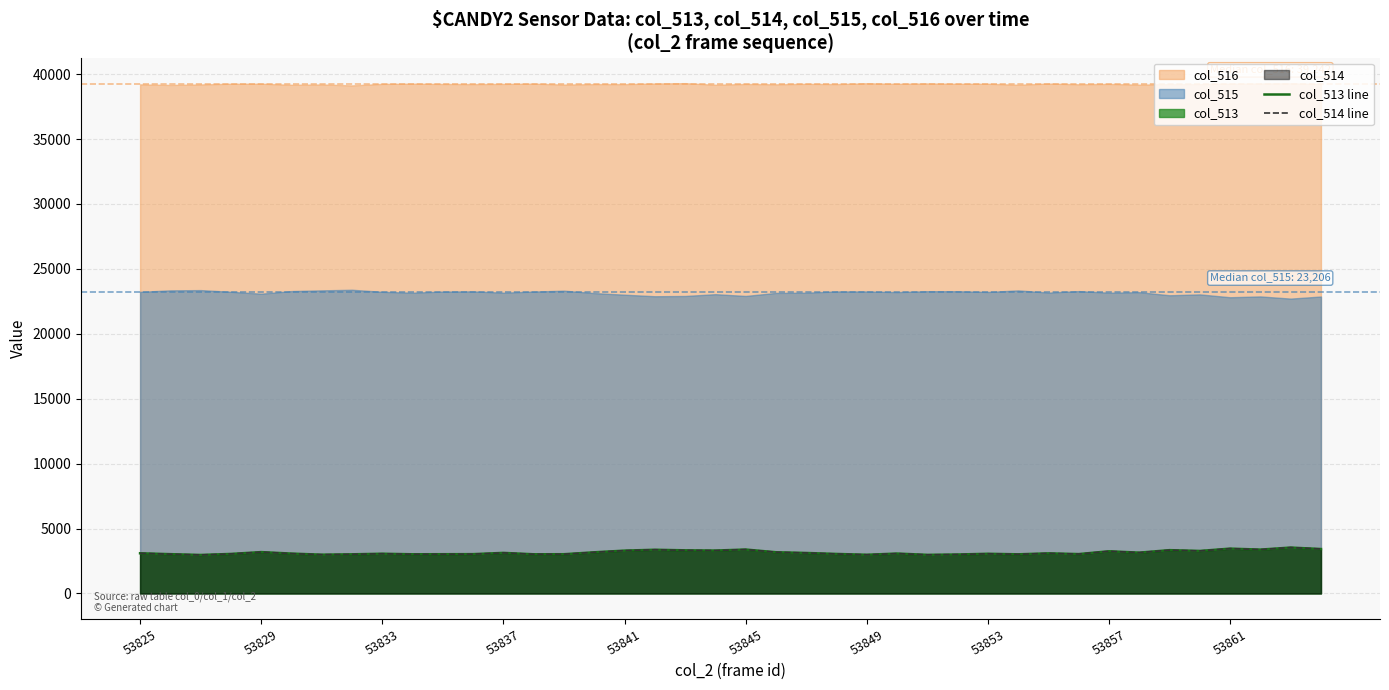

The col_513 line series shows 2035 at 18. True or false?

False